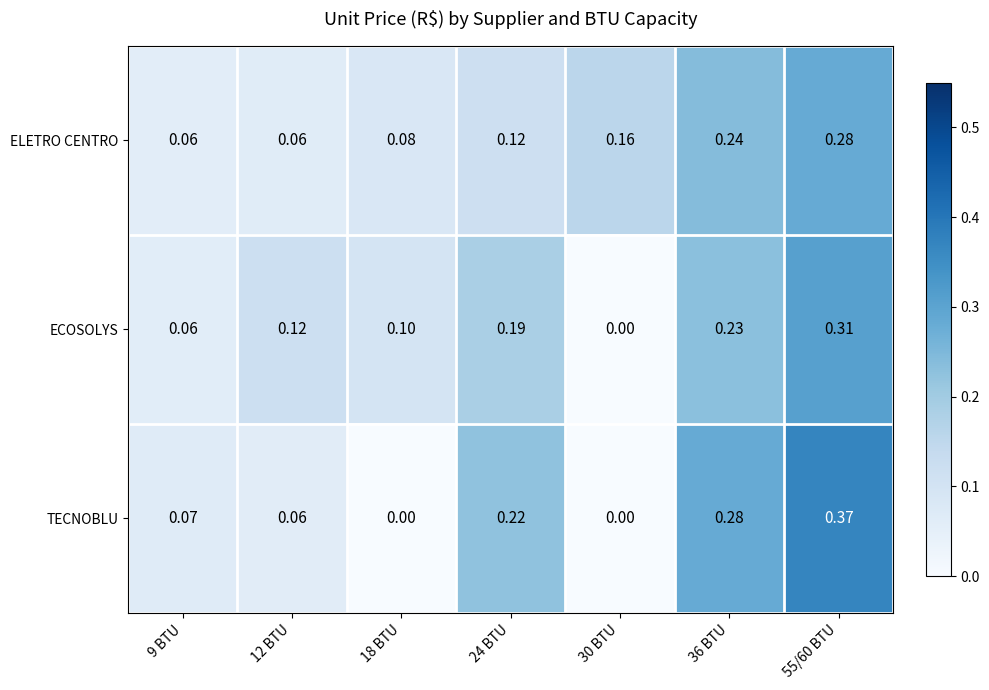

Which series has the largest total across all categories?

ECOSOLYS